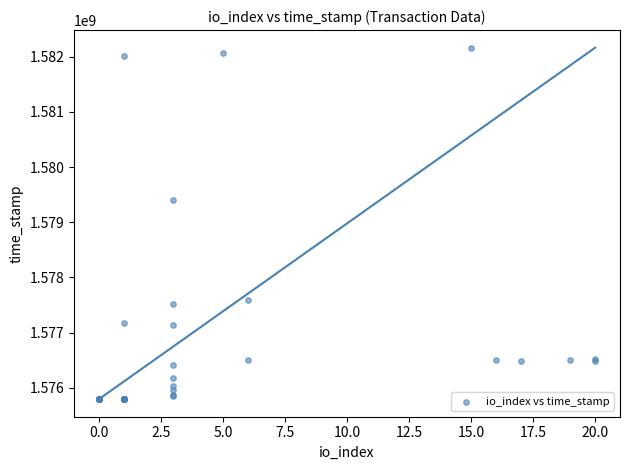

What Y value in the scatter plot is closest to 1578979522?

1579412008